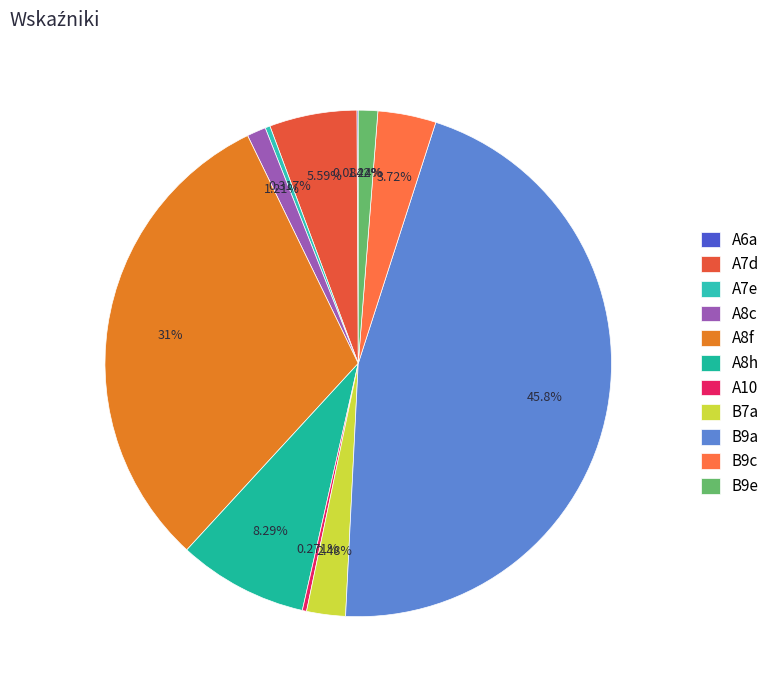

To the nearest percent, what is the difference between the largest and smallest slice percentages?

46%